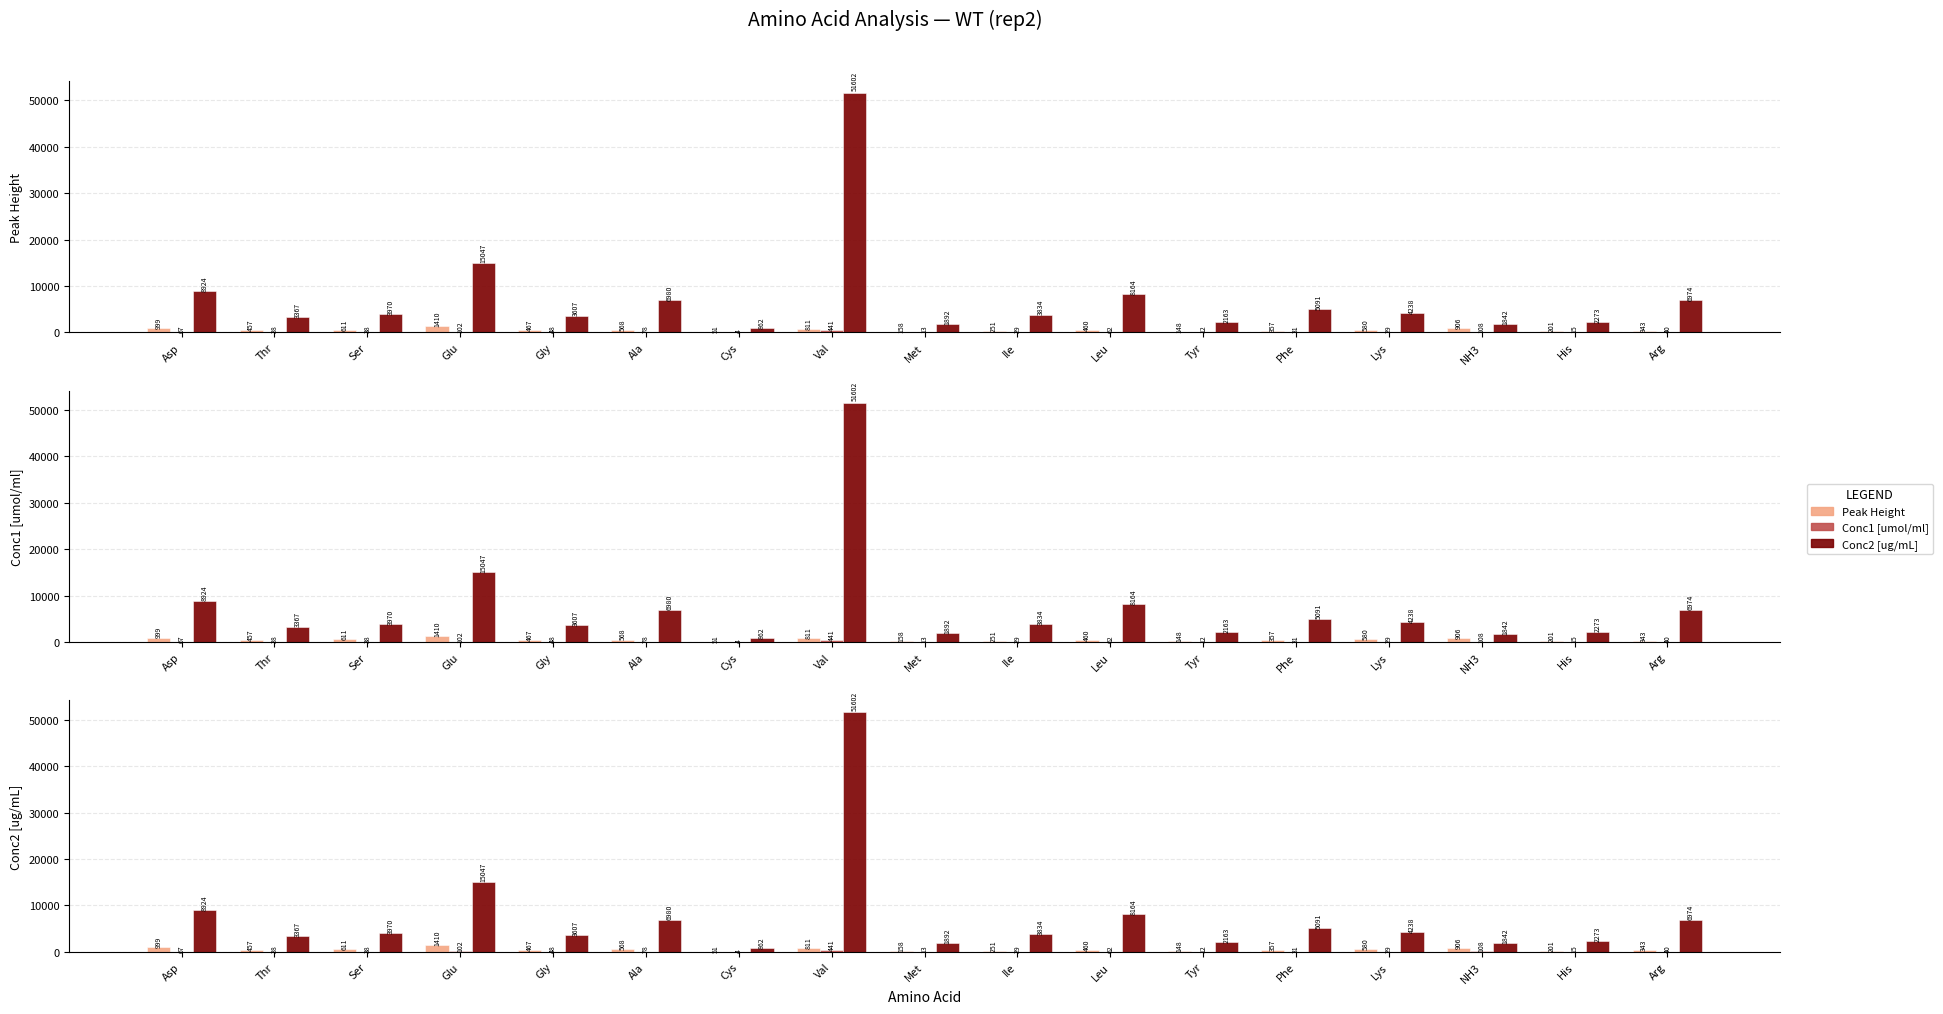

What is the difference between the maximum and minimum values in the Conc1 [umol/ml] series?

437.1